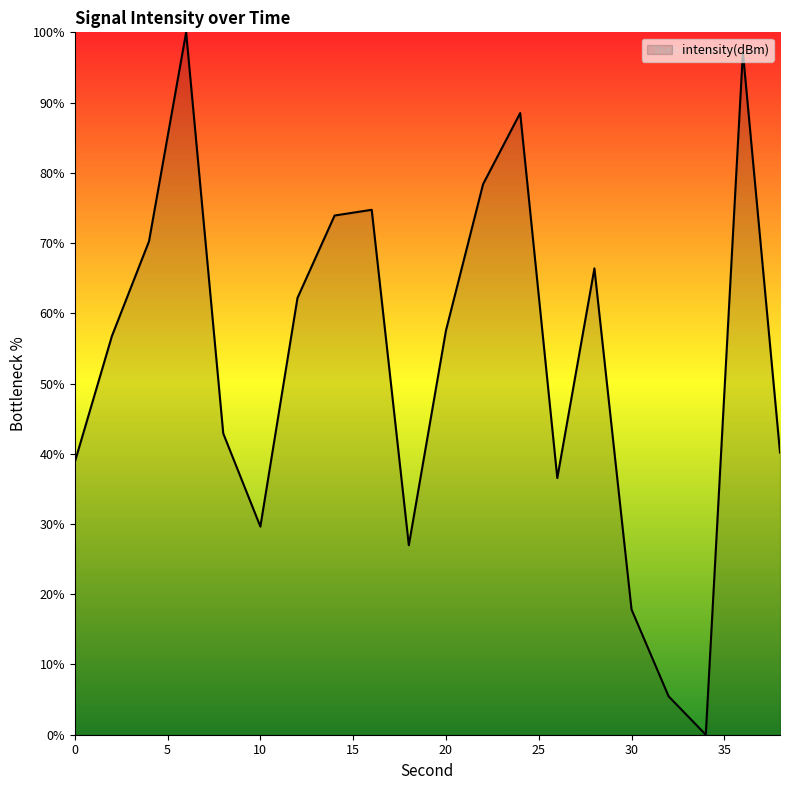

What is the difference between the maximum and minimum values?

100.0